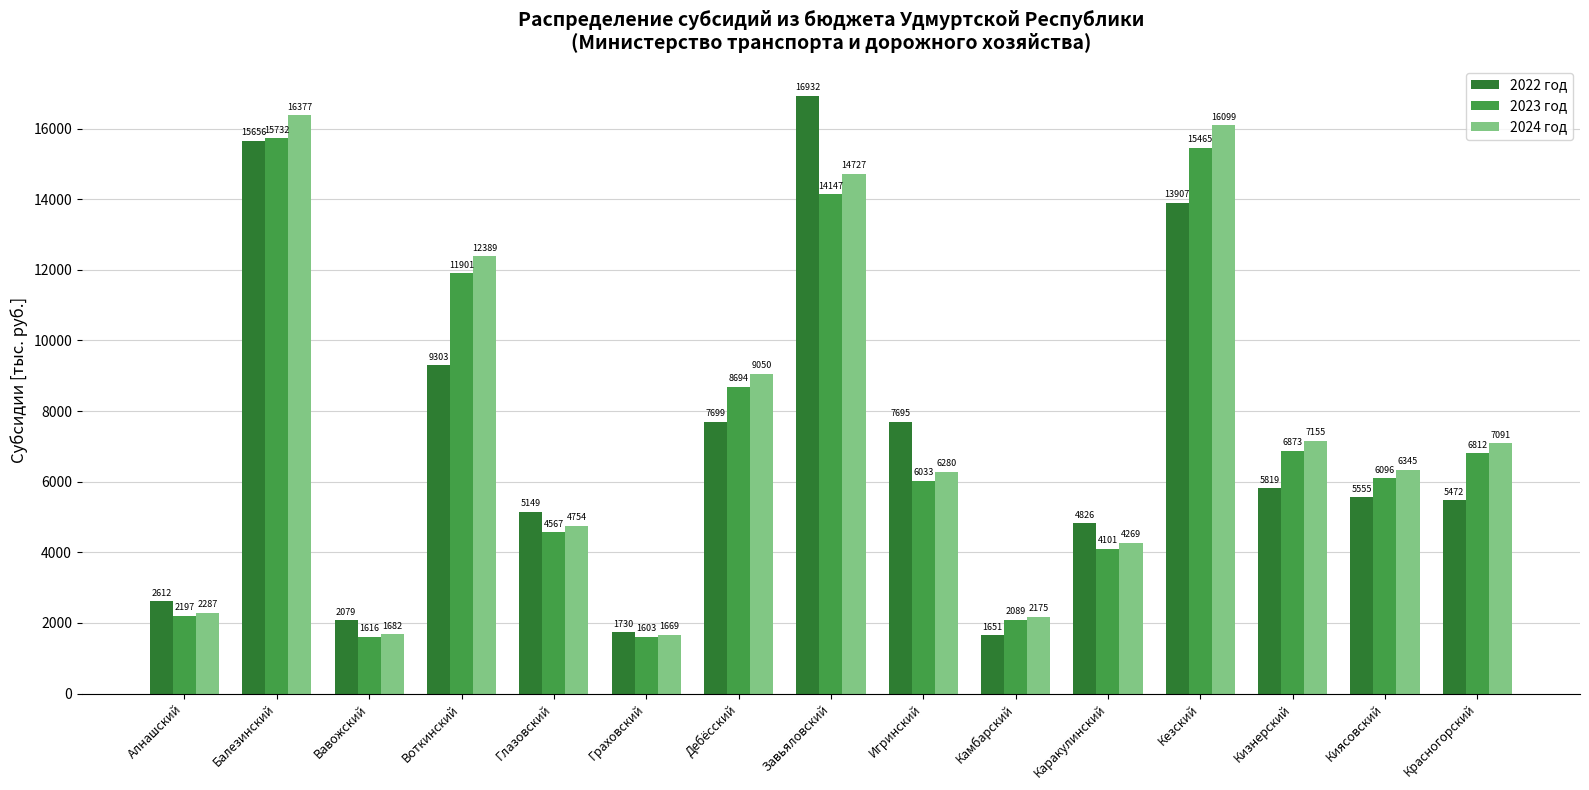

What is the label of the 5th bar from the left?

Глазовский